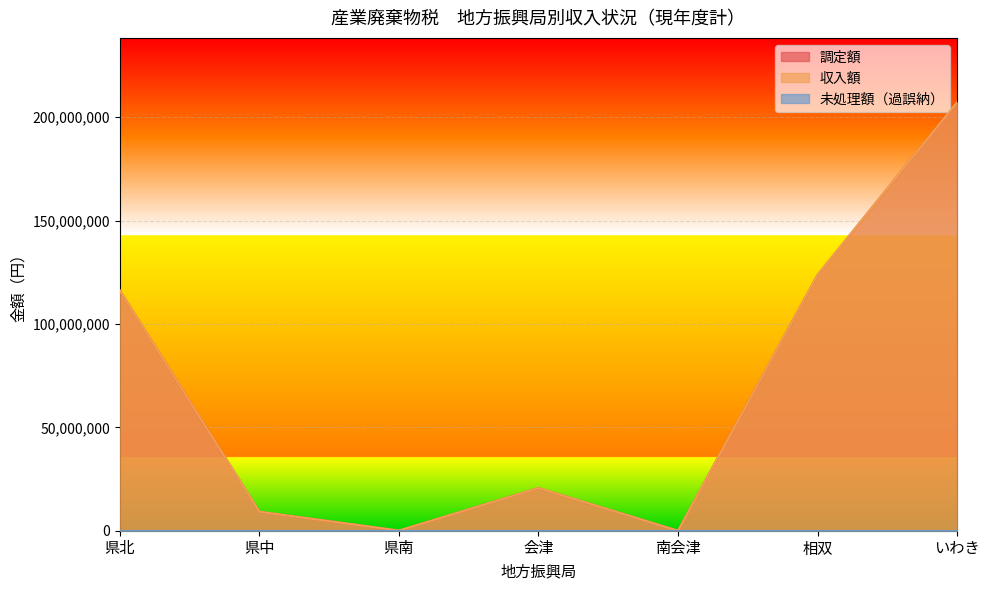

True or false: 調定額 and 収入額 cross at least once.

False